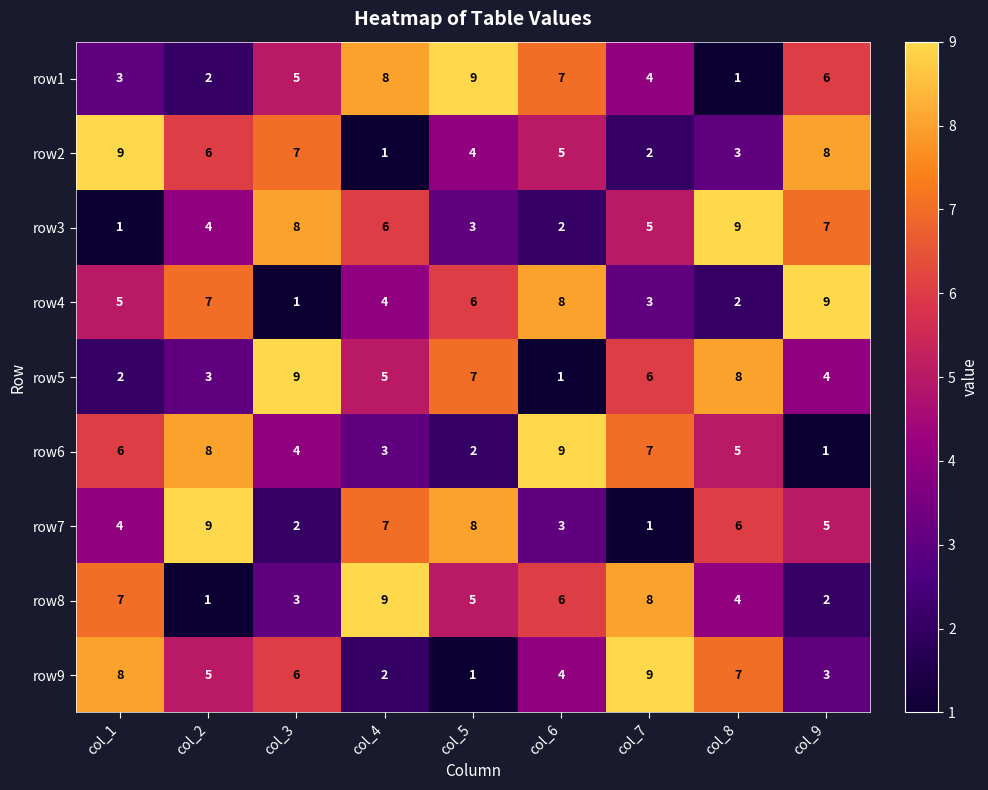

What is the greatest value displayed?

9